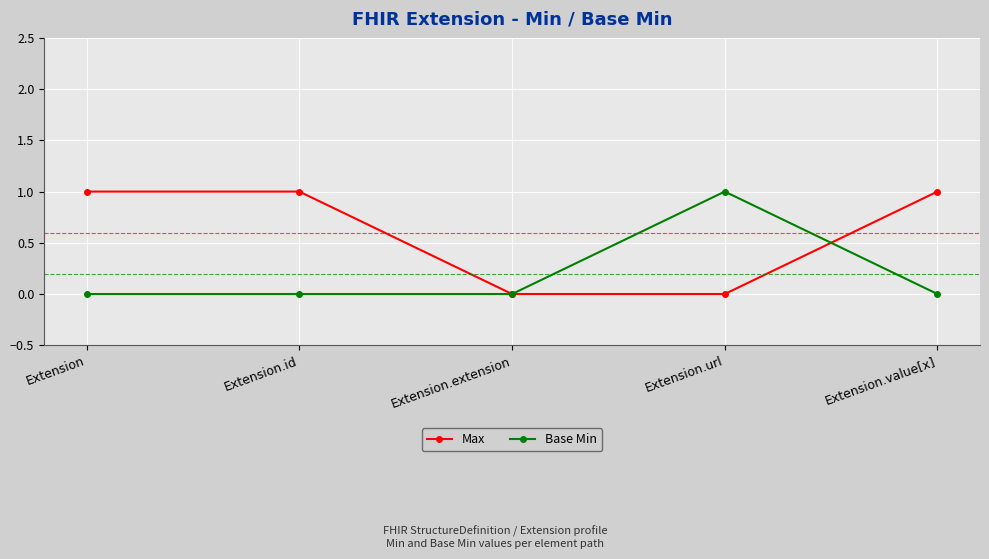

How many distinct data groups are displayed?

2